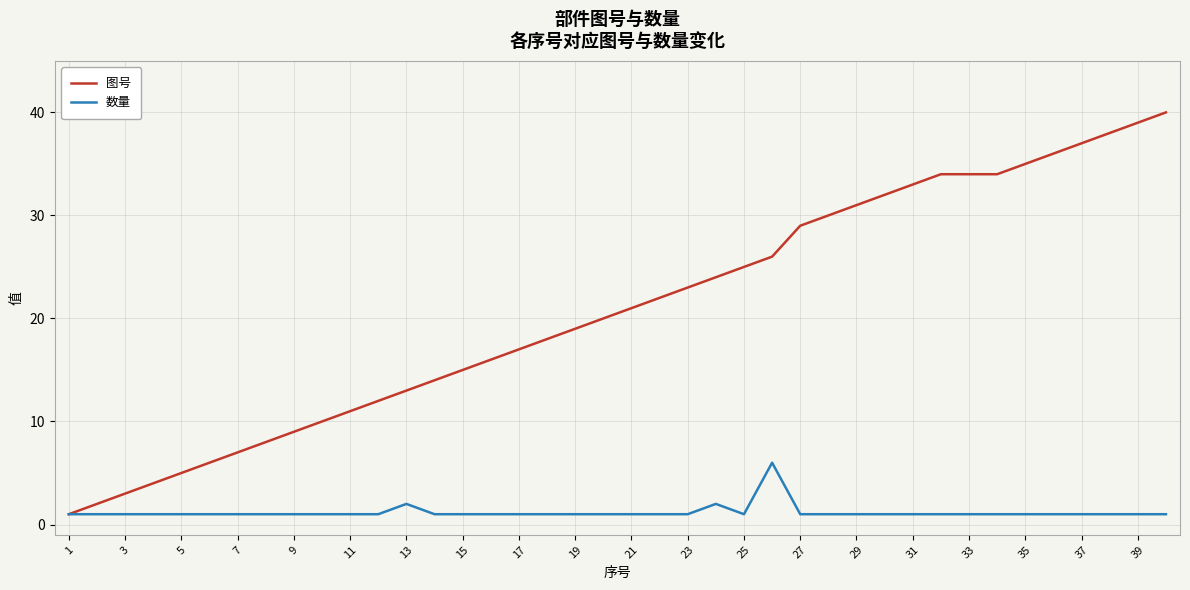

What is the maximum value shown in the chart?

40